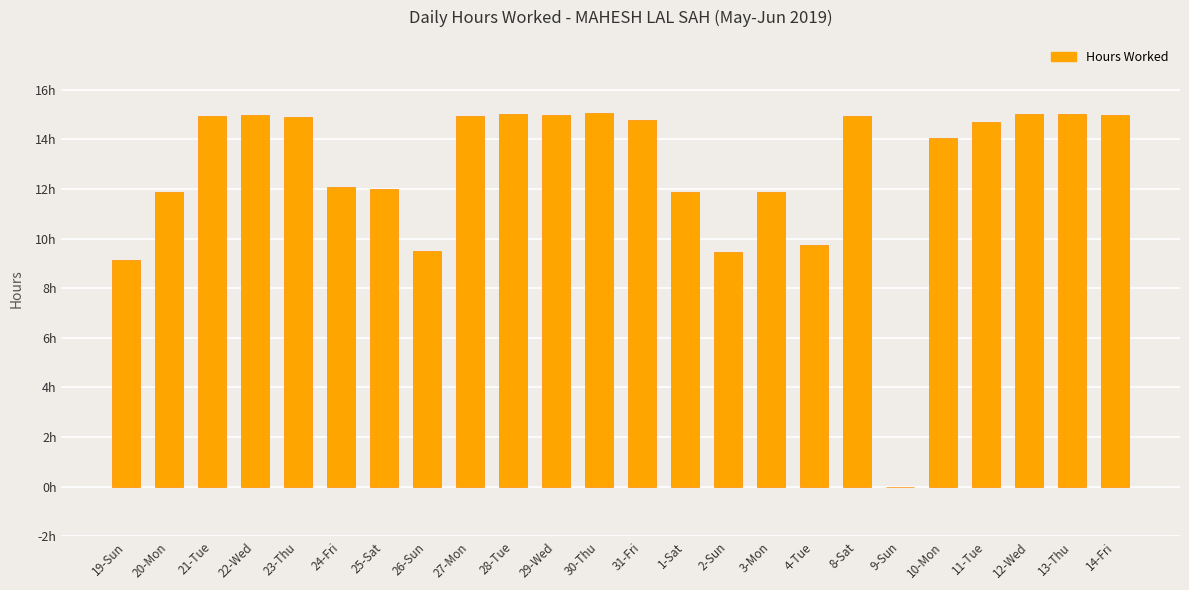

Reading left to right, transcribe all the data shown in this chart.

19-Sun=9.1	20-Mon=11.9	21-Tue=14.9	22-Wed=15.0	23-Thu=14.9	24-Fri=12.1	25-Sat=12.0	26-Sun=9.5	27-Mon=14.9	28-Tue=15.0	29-Wed=15.0	30-Thu=15.1	31-Fri=14.8	1-Sat=11.9	2-Sun=9.4	3-Mon=11.9	4-Tue=9.8	8-Sat=14.9	9-Sun=0.0	10-Mon=14.1	11-Tue=14.7	12-Wed=15.0	13-Thu=15.0	14-Fri=15.0